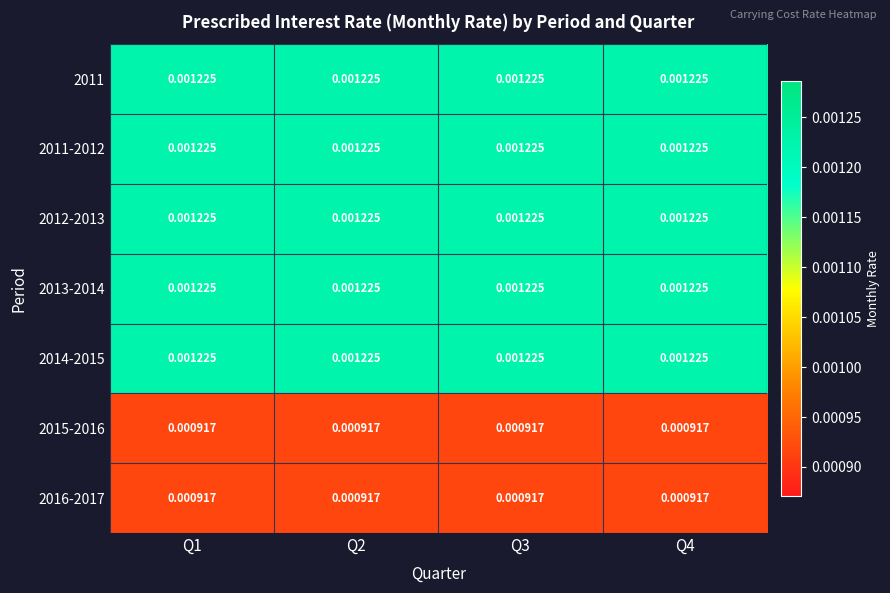

How many data points does each series have?

4